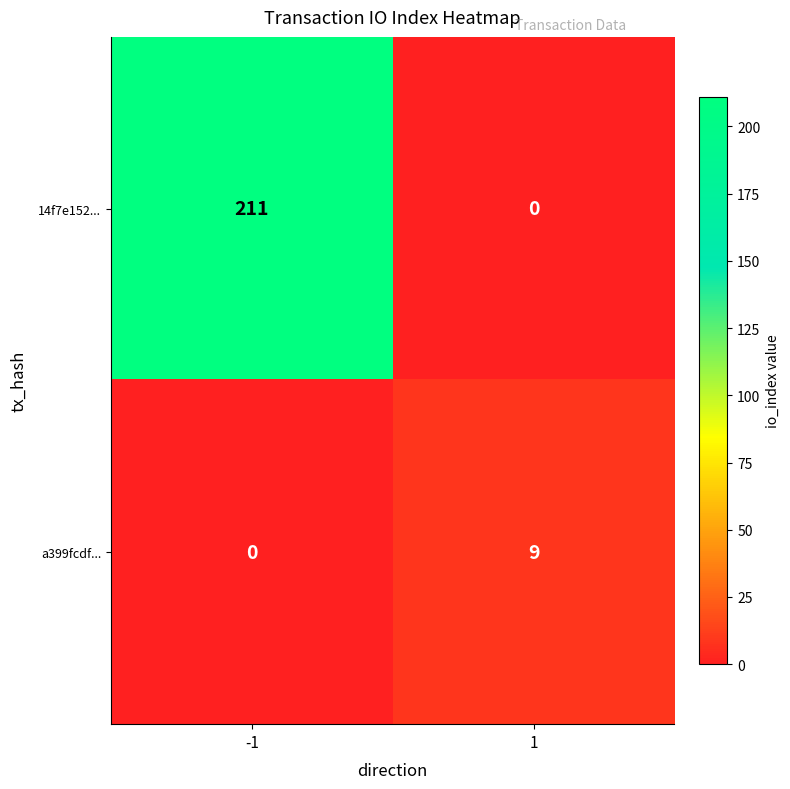

At 1, list the series in order from largest to smallest.

a399fcdf..., 14f7e152...